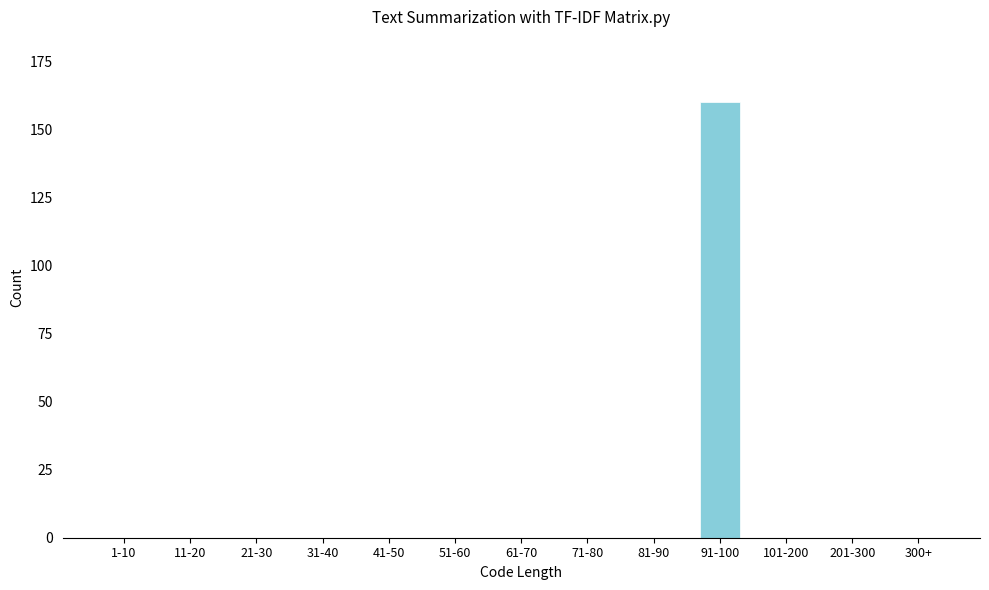

Reading left to right, transcribe all the data shown in this chart.

1-10=0	11-20=0	21-30=0	31-40=0	41-50=0	51-60=0	61-70=0	71-80=0	81-90=0	91-100=160	101-200=0	201-300=0	300+=0